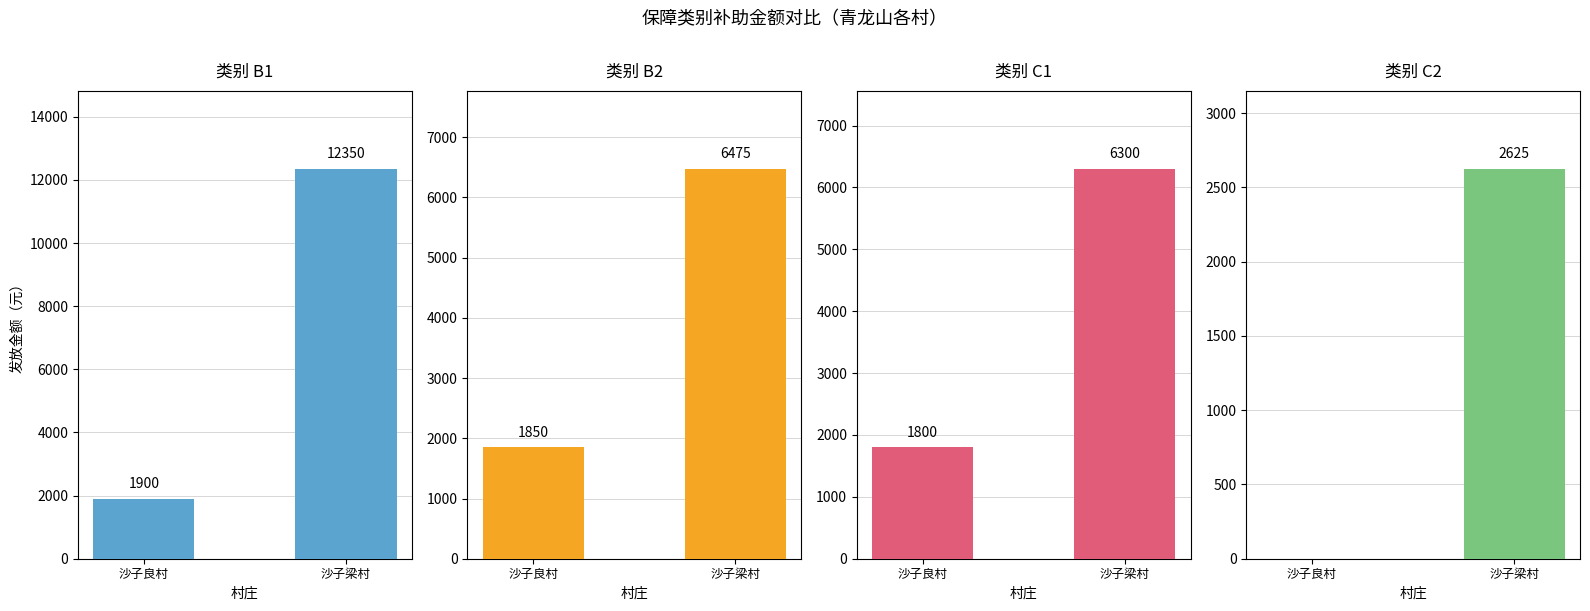

The B1 series shows 1183 at 沙子良村. True or false?

False